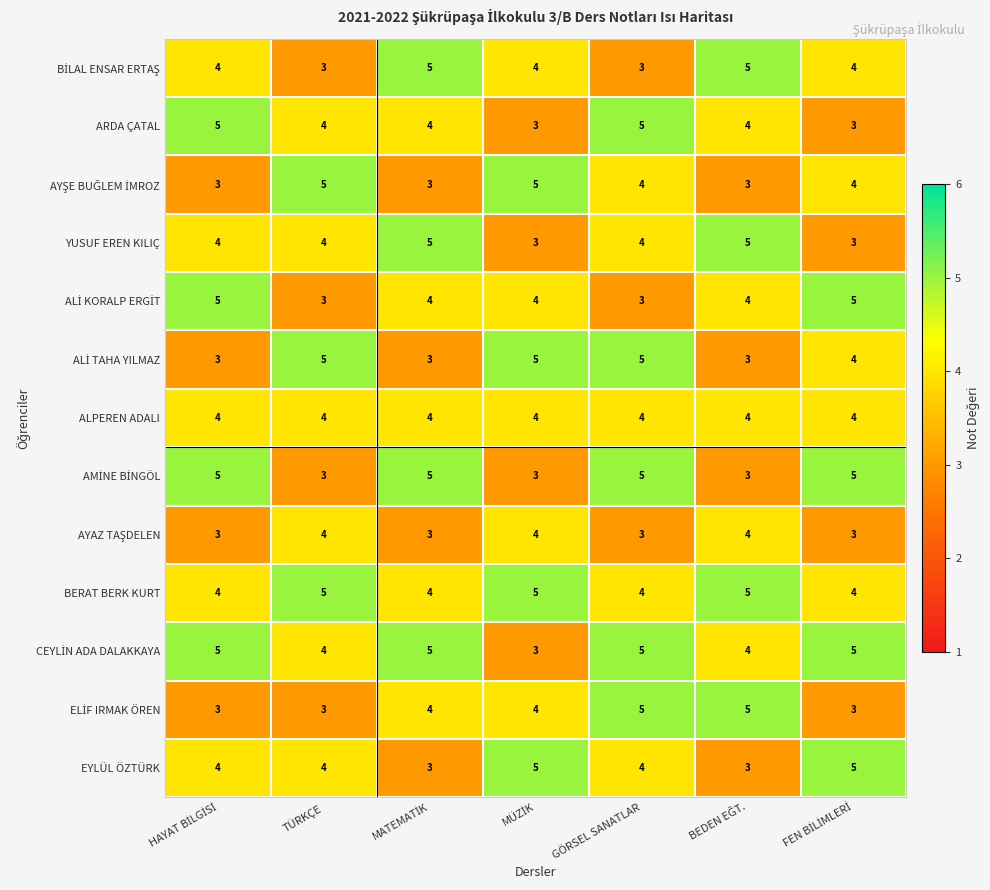

What is the total value across all series at TÜRKÇE?

51